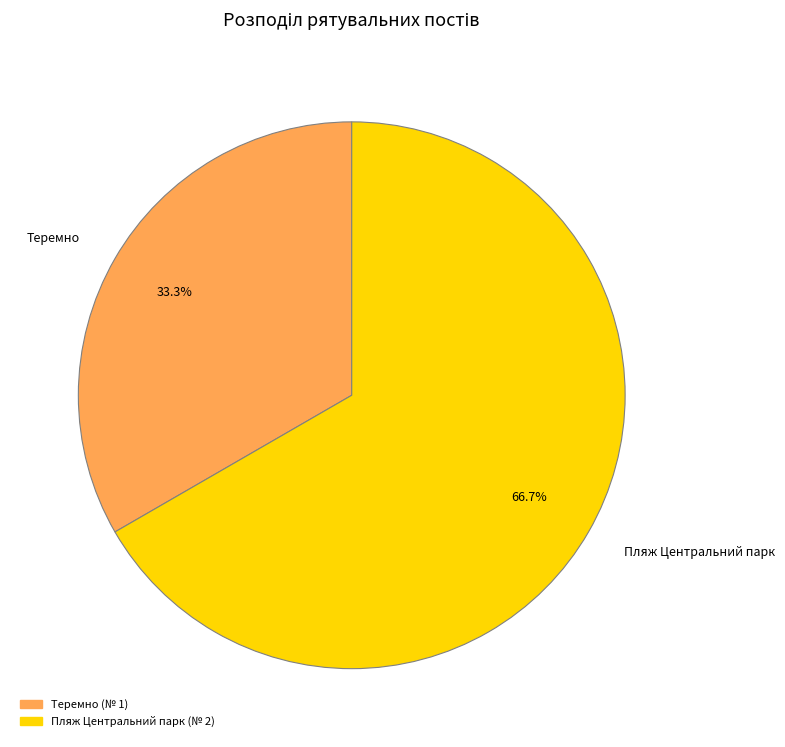

Is there a majority slice in this chart?

Yes